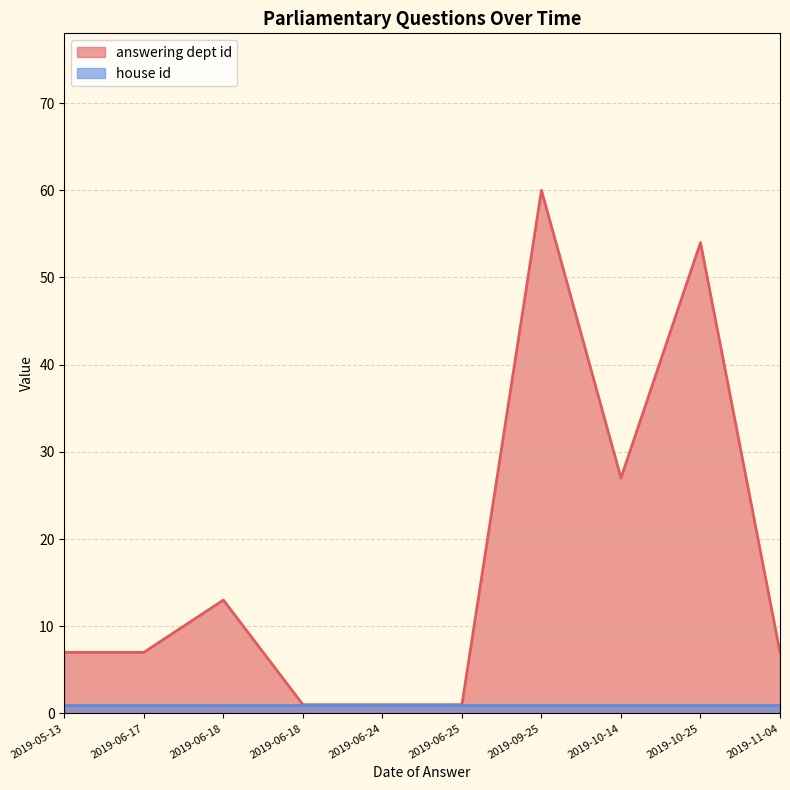

The chart shows a value of 37 at 2019-09-25. True or false?

False